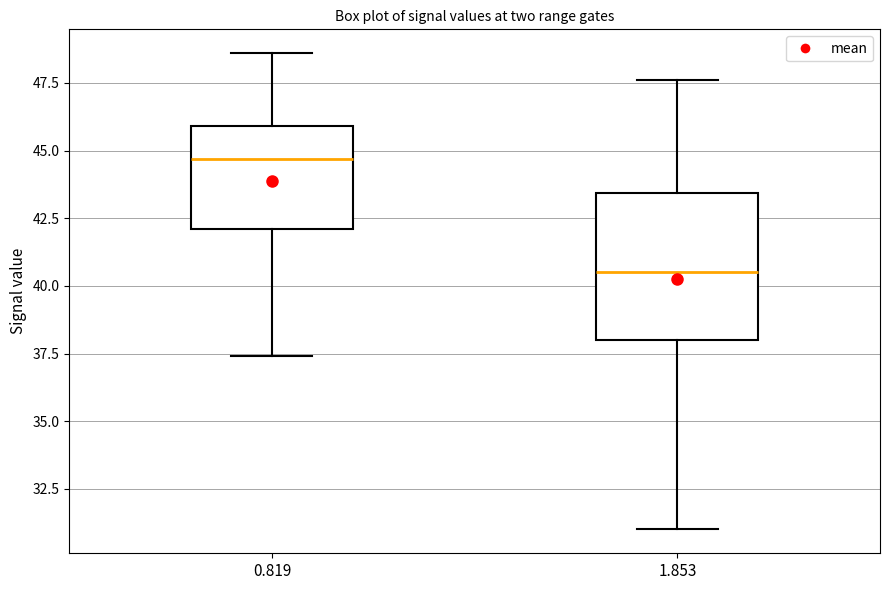

Which box's median line is the lowest?

1.853